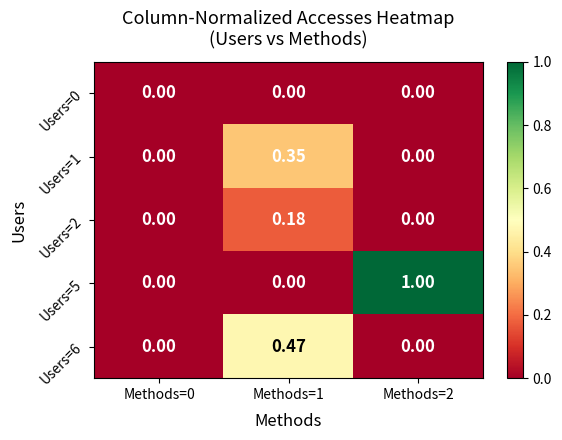

Is the value of Users=5 at Methods=0 greater than the value of Users=1 at Methods=1?

No